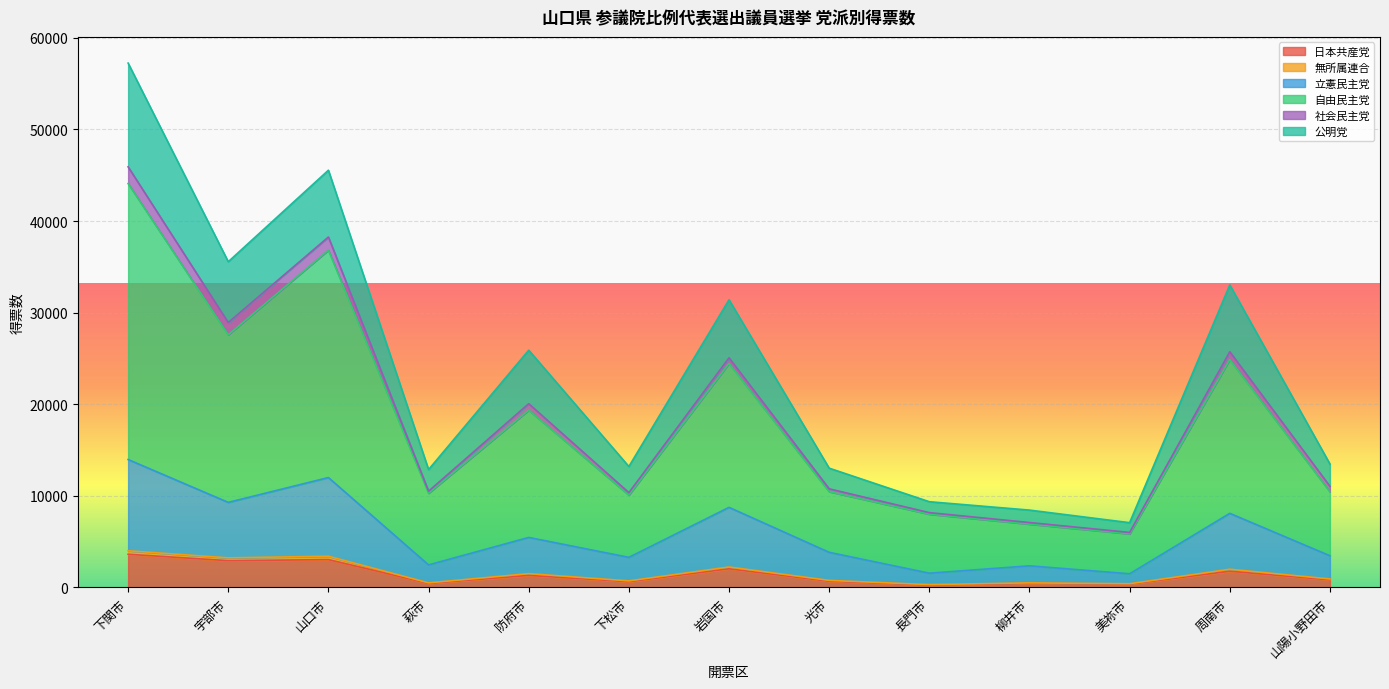

At which category is the sum across all series the highest?

下関市